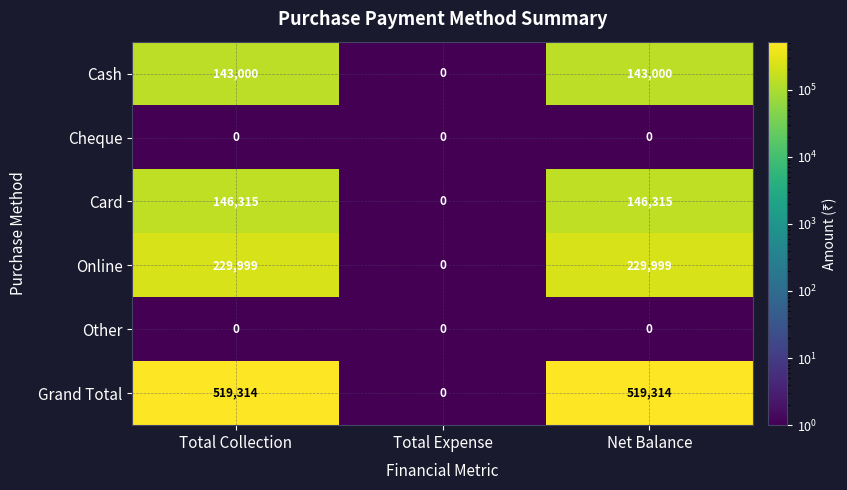

The value of Card at Total Expense is 72842. True or false?

False